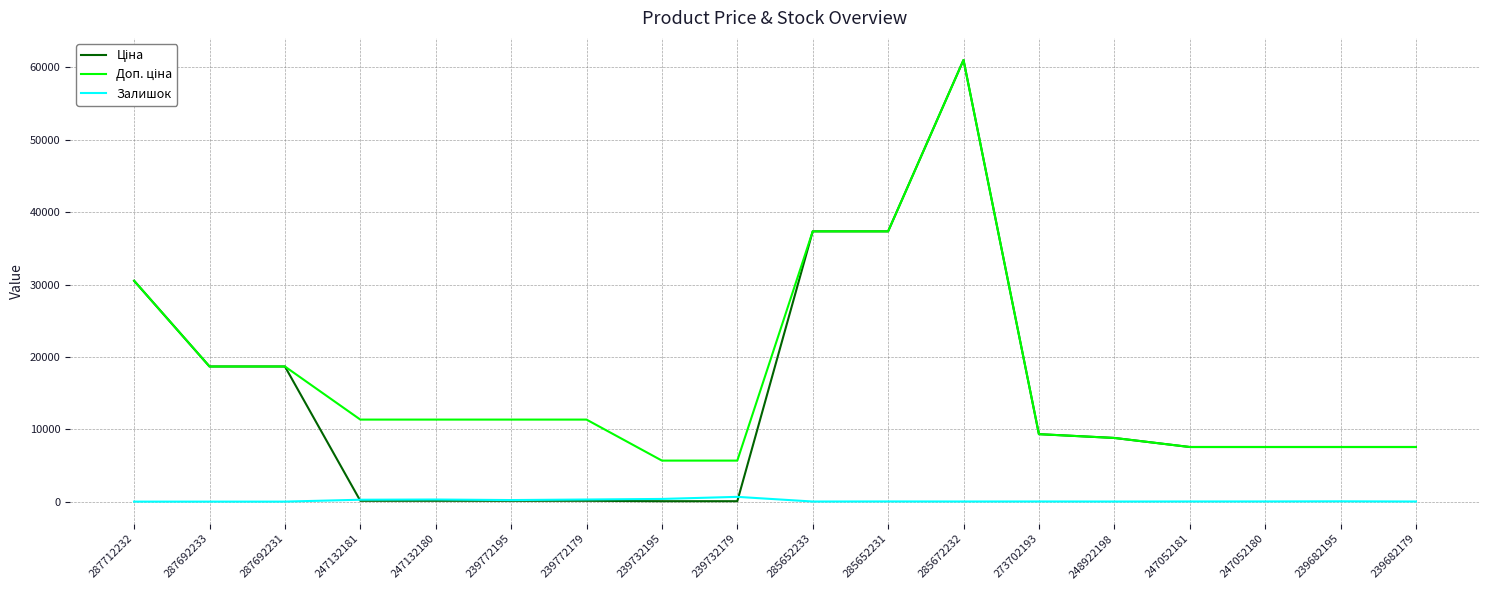

What position from the left is 239772179?

7